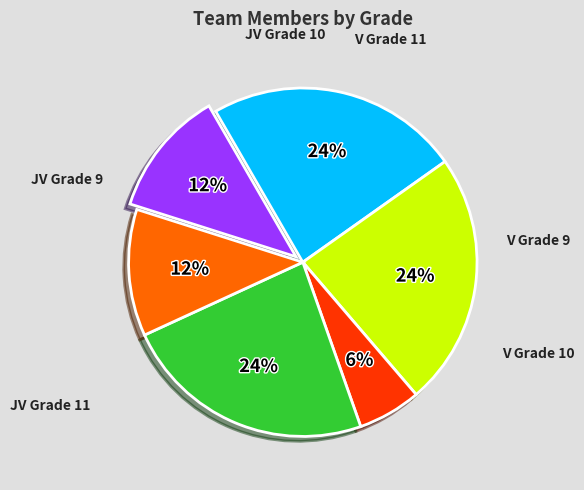

Is there a majority slice in this chart?

No